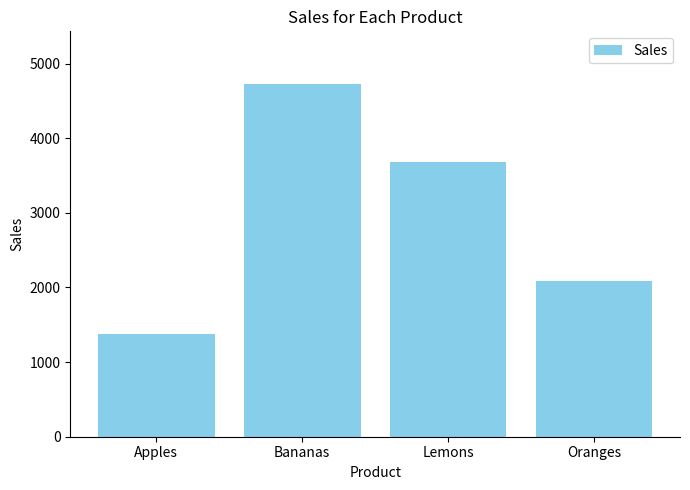

Which label corresponds to the largest value in the chart?

Bananas